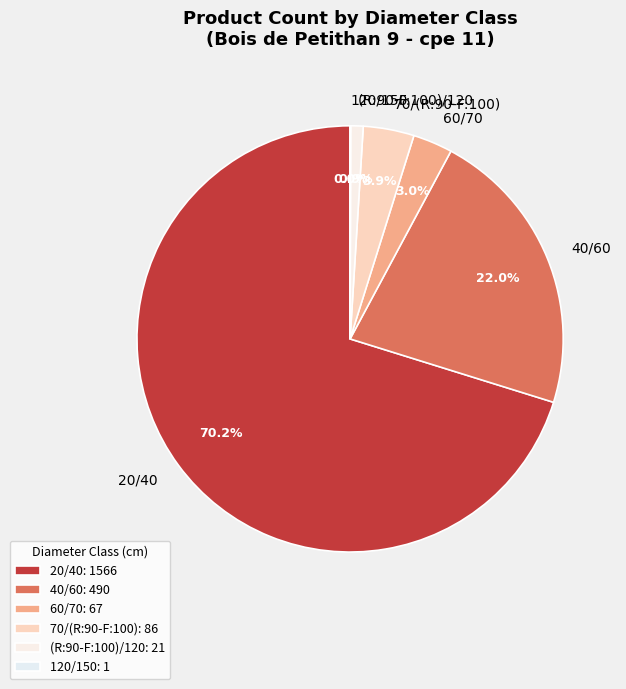

To the nearest percent, what is the difference between the largest and smallest slice percentages?

70%